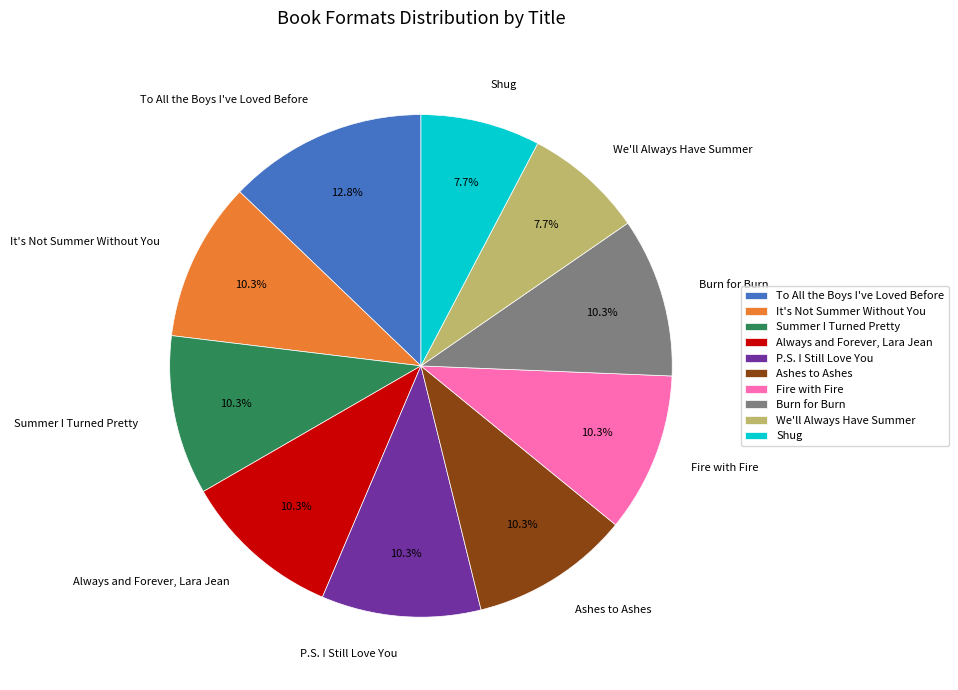

What is the largest slice in the pie chart?

To All the Boys I've Loved Before